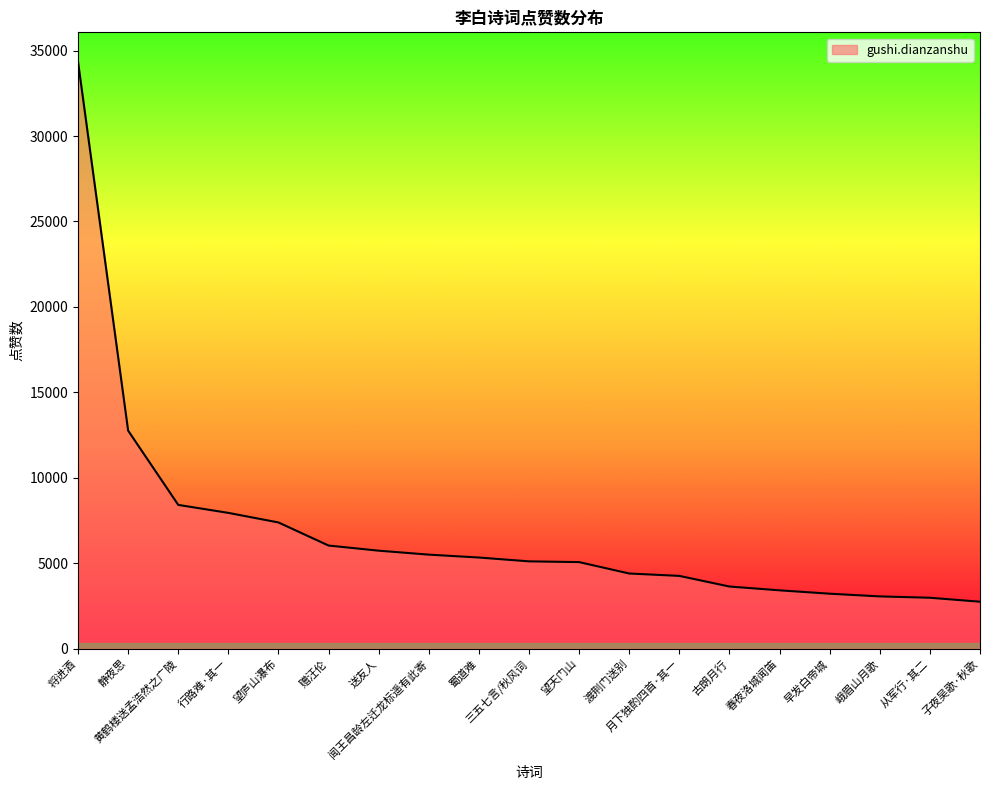

What is the difference between the second highest and second lowest values?

9781